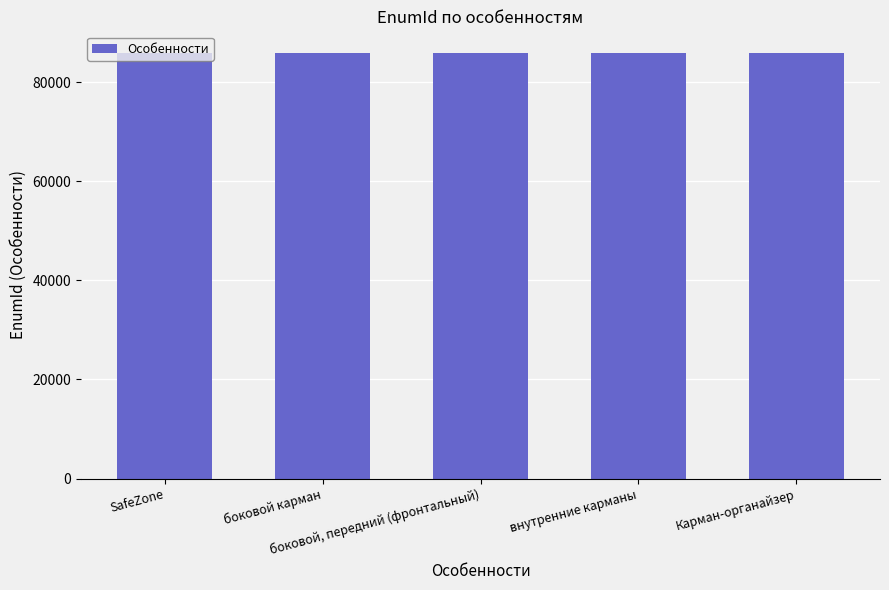

True or false: the data shows 33613 at Карман-органайзер.

False